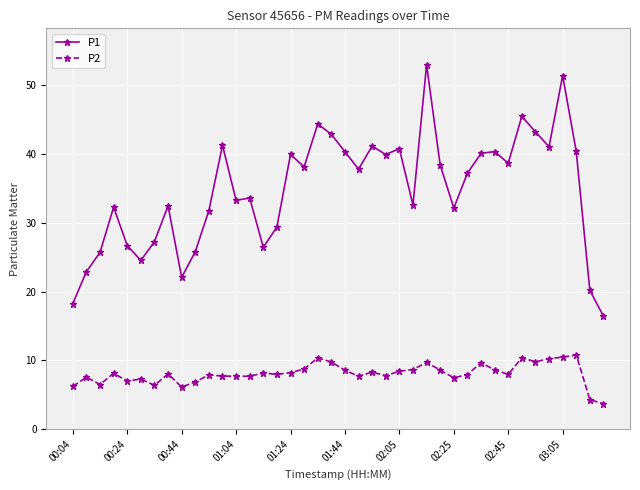

Which series has the largest range (max minus min)?

P1